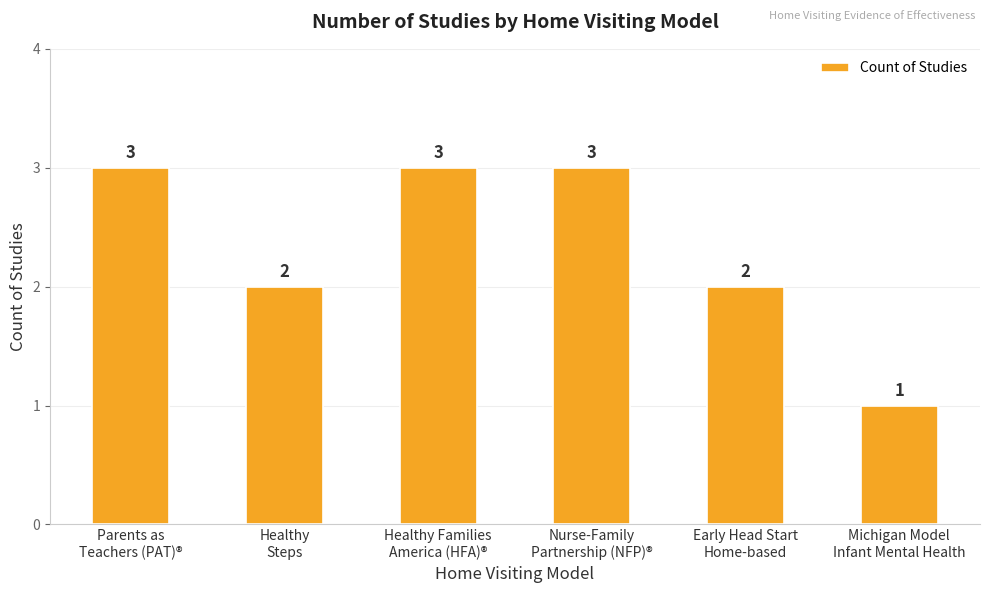

How many bars are there in total?

6